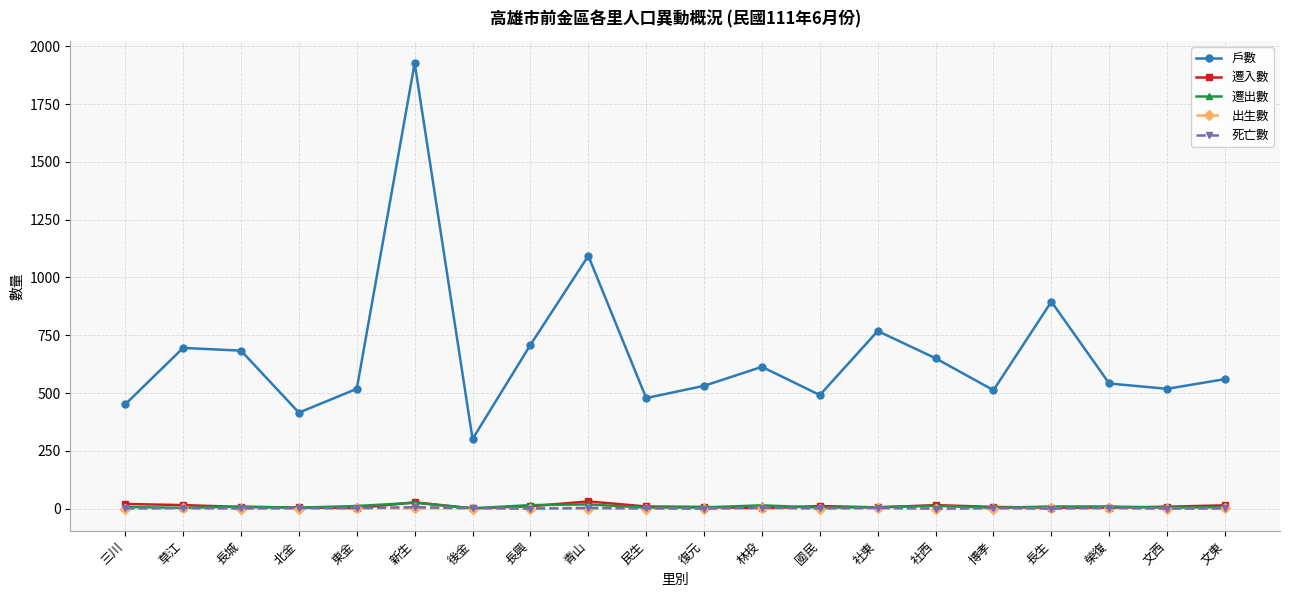

Which series has the largest range (max minus min)?

戶數